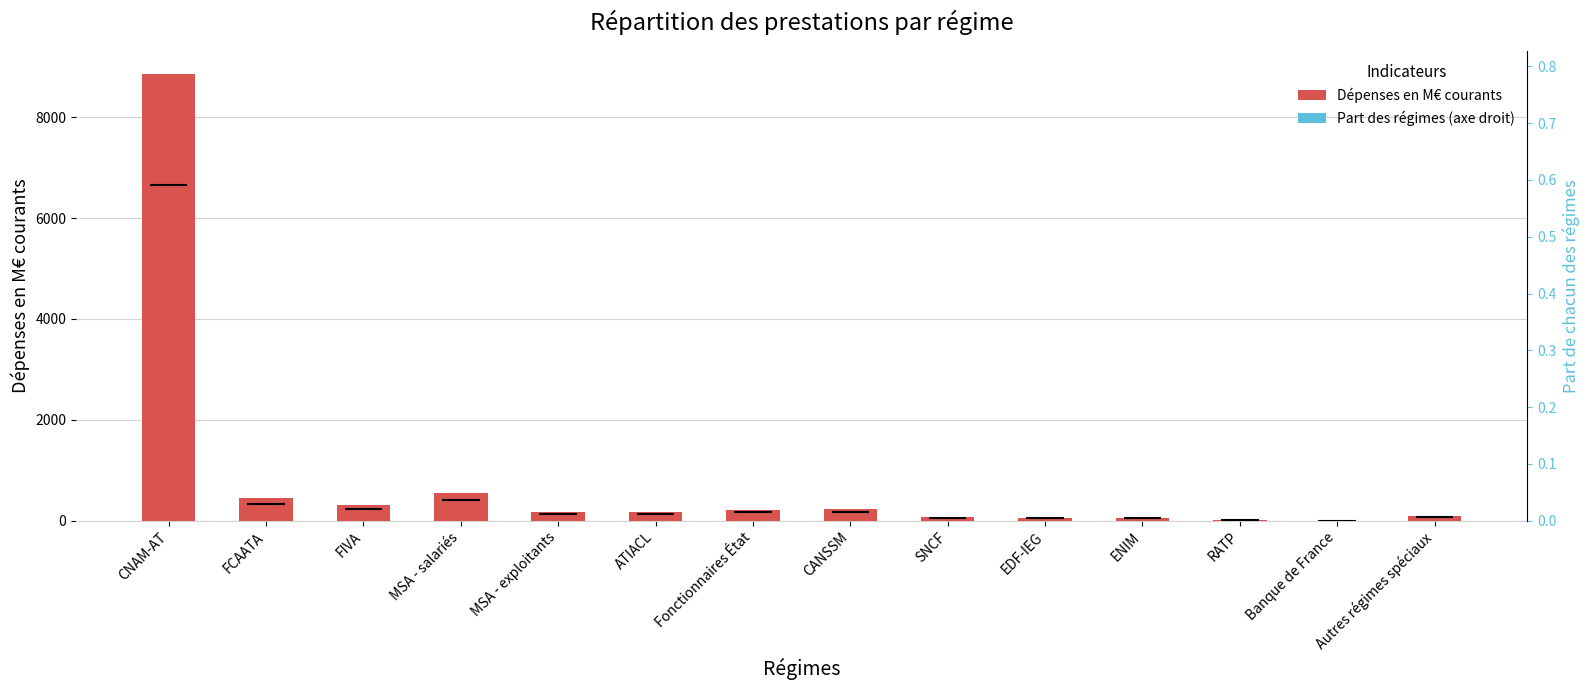

Which series changed the most between FIVA and MSA - exploitants?

Dépenses en M€ courants